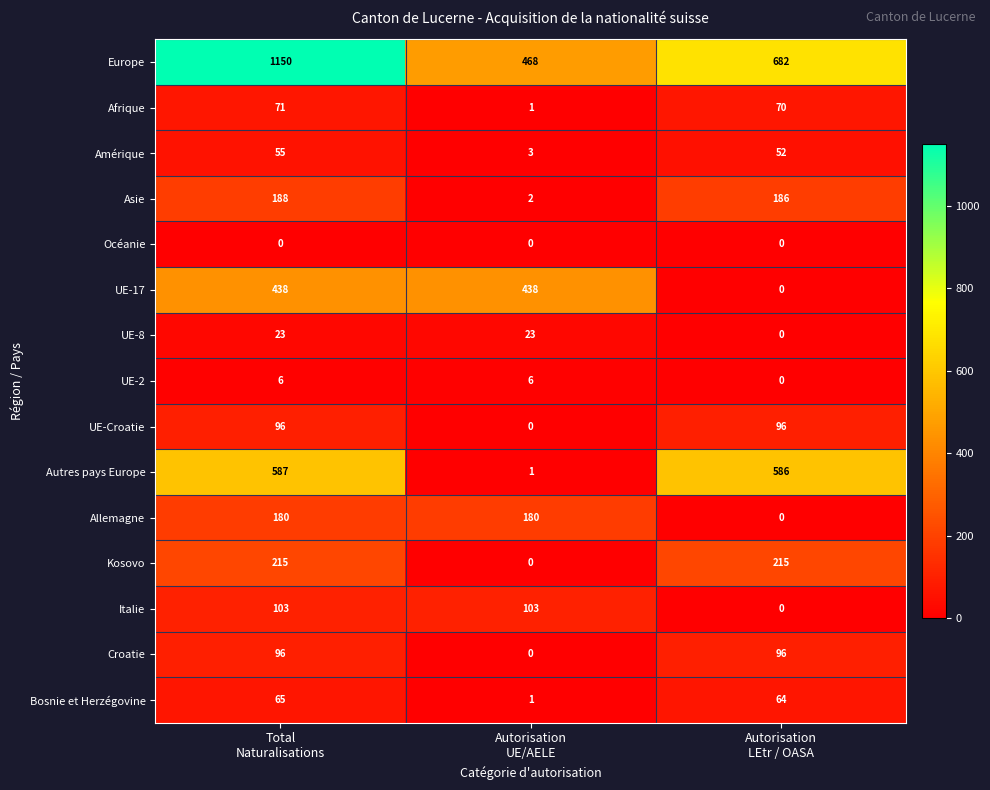

At how many categories does at least one series exceed 689?

1